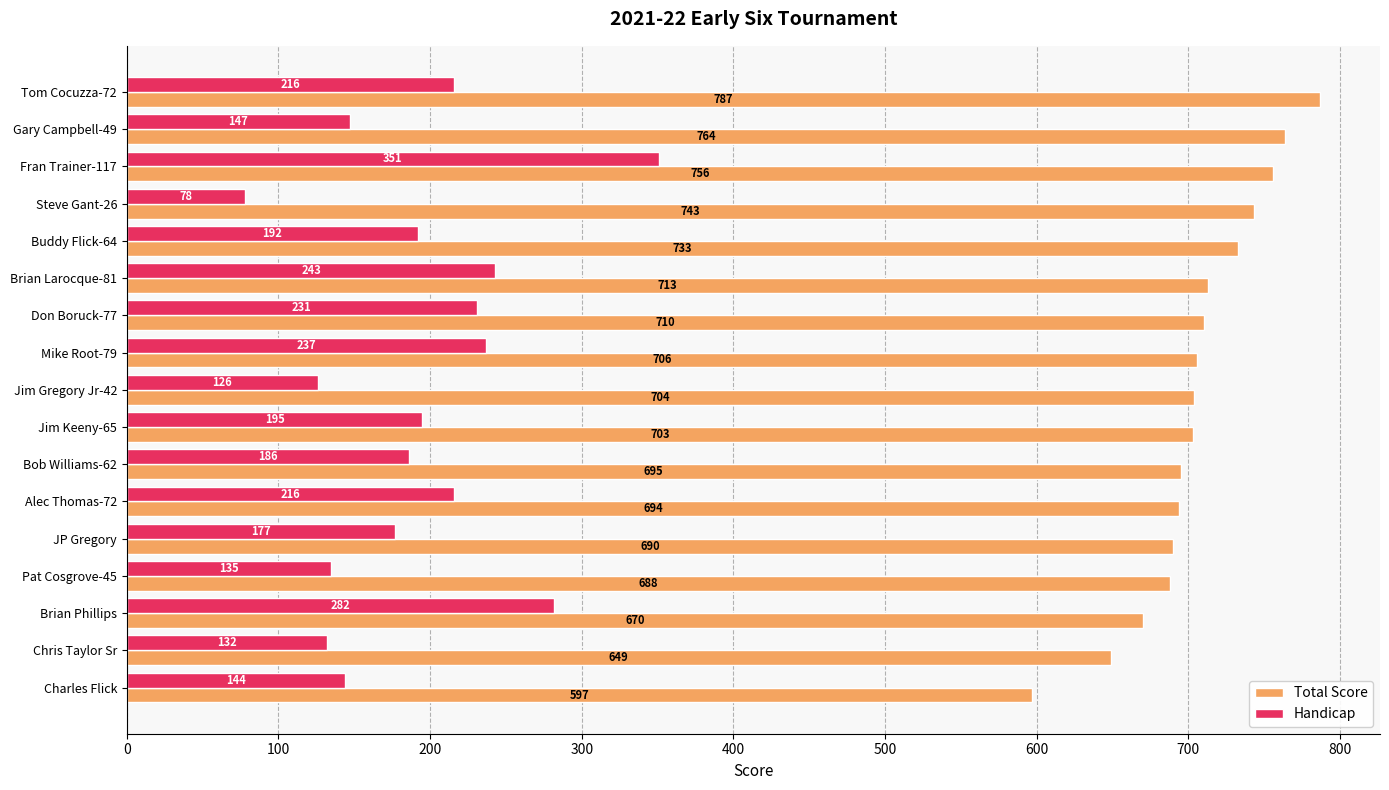

Is it true that Handicap equals 78 at Steve Gant-26?

True